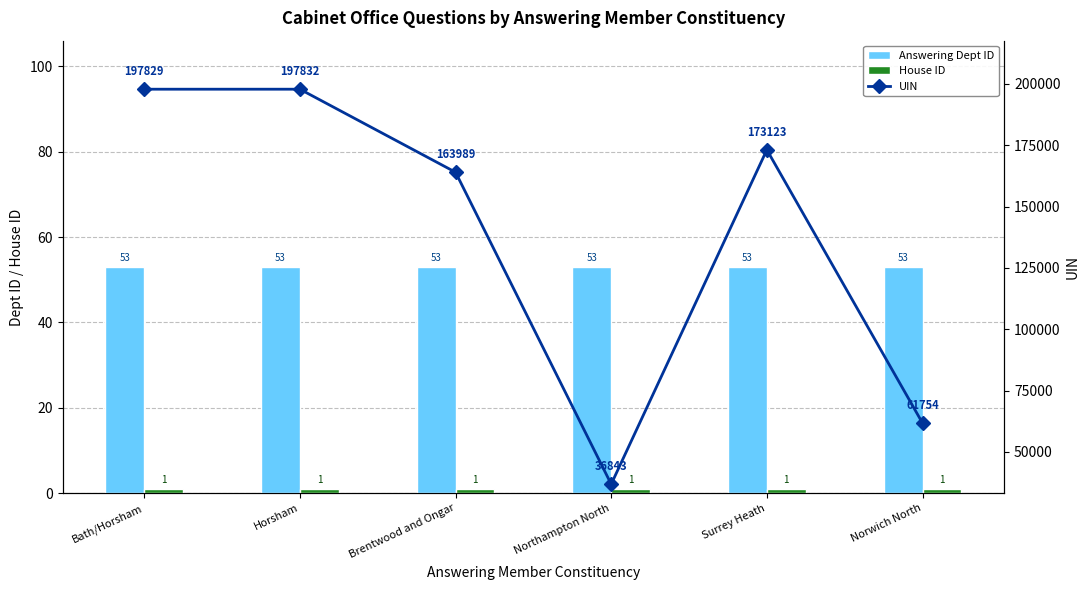

What is the label of the 2nd bar from the right?

Surrey Heath